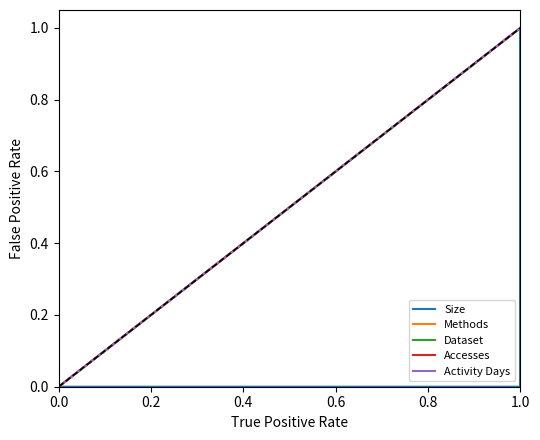

What is the label of the 8th point from the right?

0.8